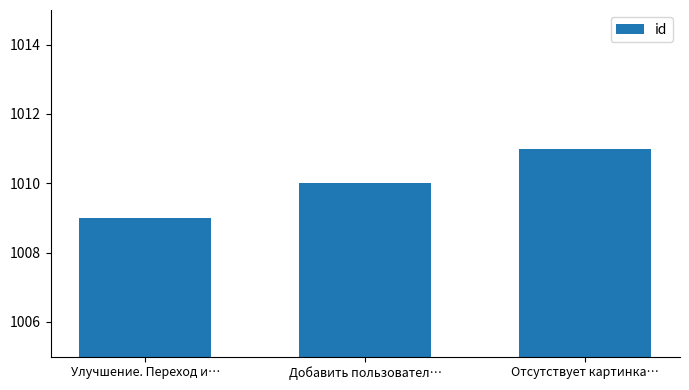

Approximately how many times larger is the value at Отсутствует картинка… compared to Добавить пользовател…?

1.0